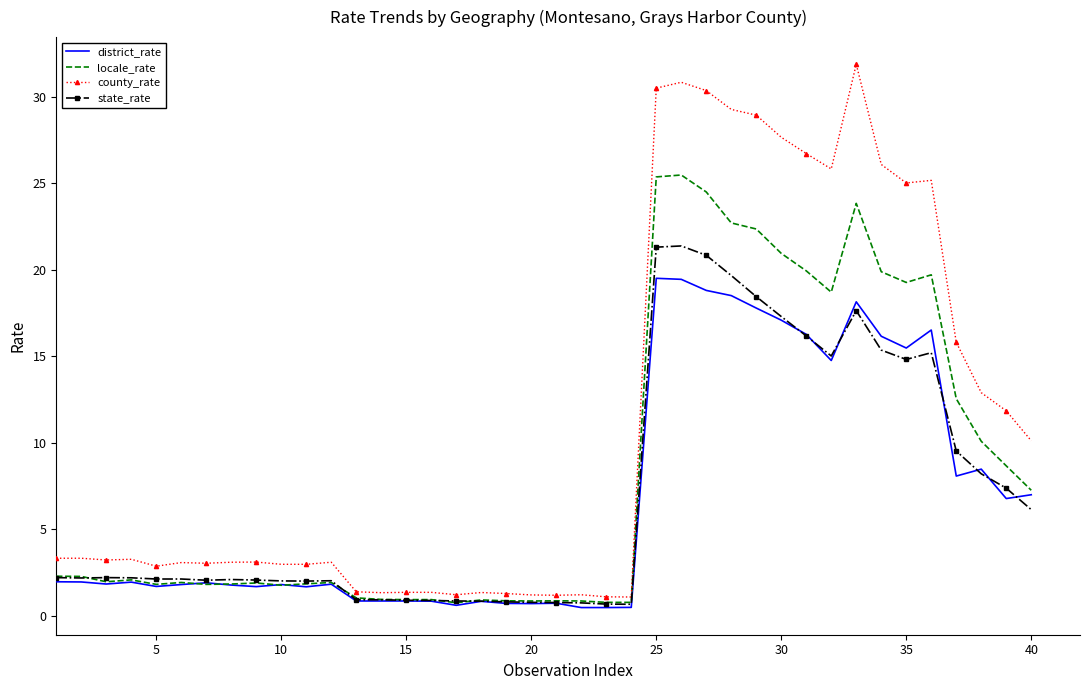

What is the greatest value displayed?

31.9